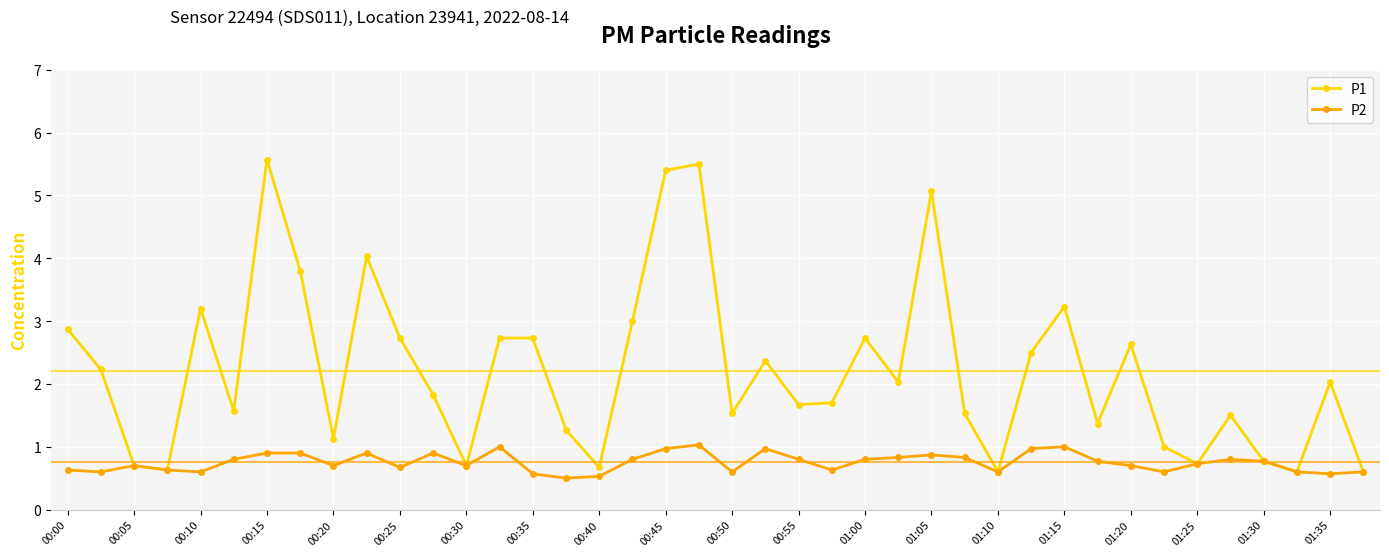

Which series has the widest spread of values?

P1